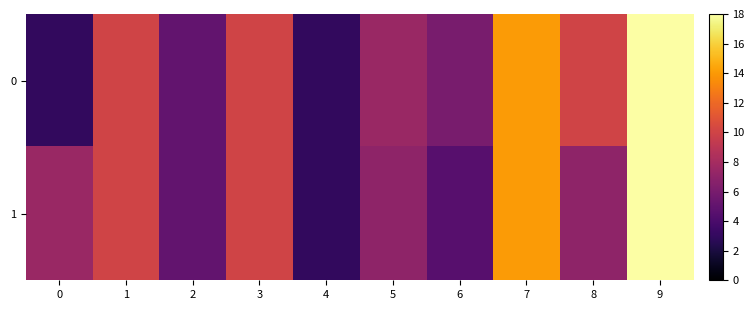

At which category is the sum across all series the highest?

9